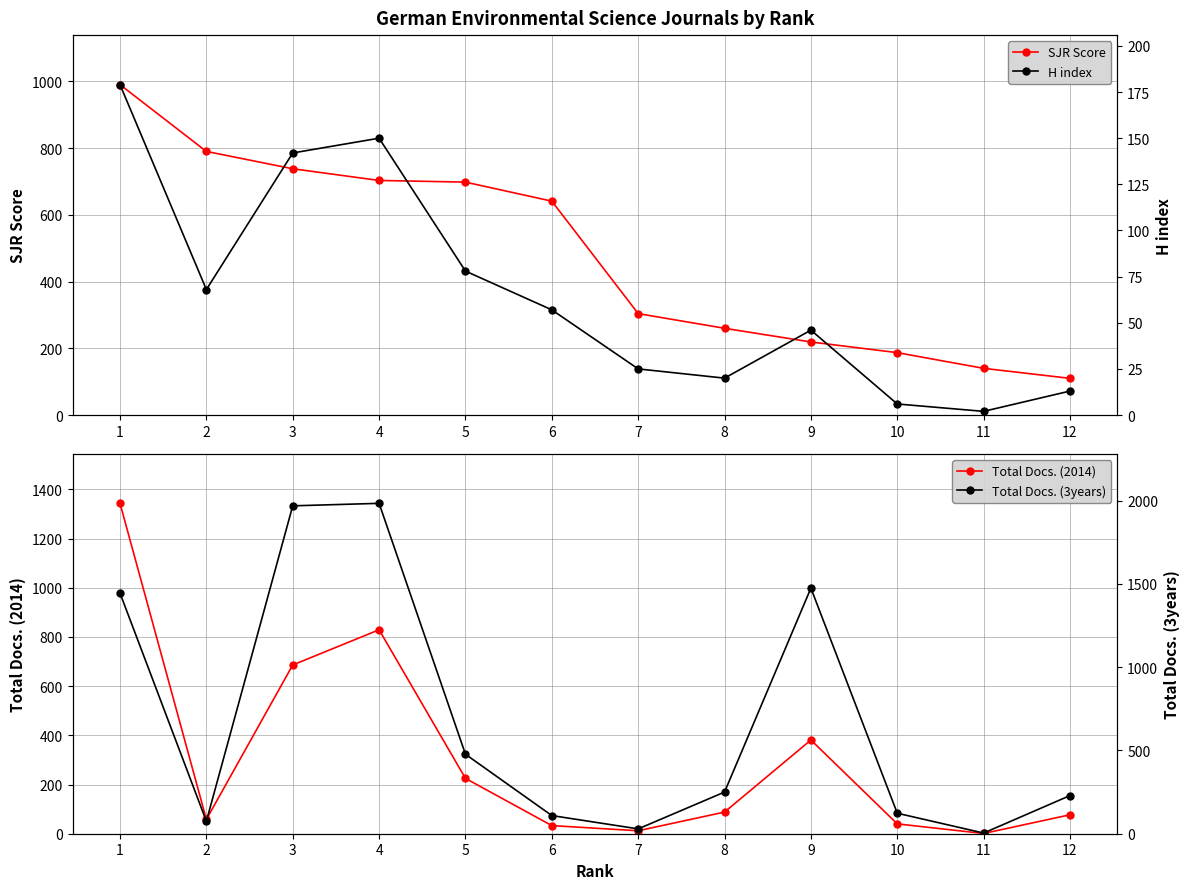

At how many categories does at least one series exceed 986?

4